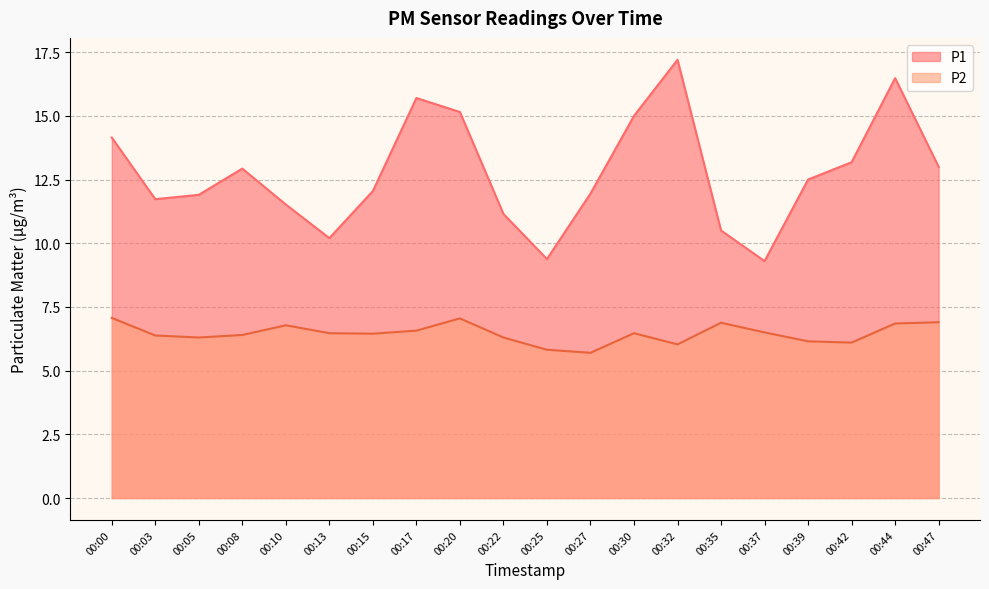

Rank the series by their average value, from highest to lowest.

P1, P2